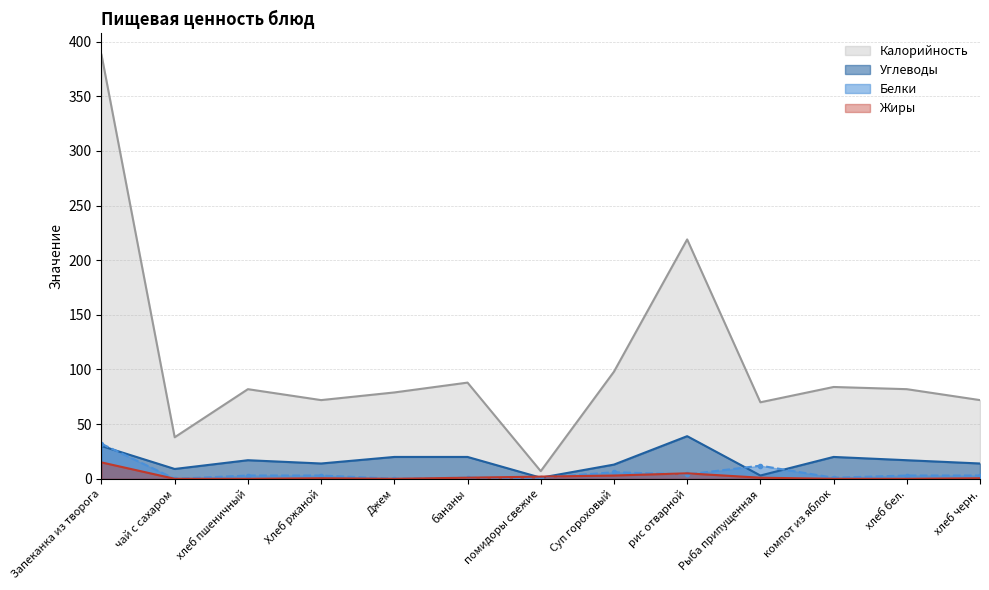

Reading left to right, extract all data points from this chart.

Калорийность: 388.0	38.0	82.0	72.0	79.0	88.0	7.0	98.0	219.0	70.0	84.0	82.0	72.0
Белки: 32.0	0.0	3.0	3.0	0.1	1.0	1.0	6.0	4.0	12.0	1.0	3.0	3.0
Жиры: 15.0	0.0	0.0	0.5	0.0	1.0	2.0	3.0	5.0	1.0	0.0	0.0	0.5
Углеводы: 30.0	9.0	17.0	14.0	20.0	20.0	1.0	13.0	39.0	3.0	20.0	17.0	14.0